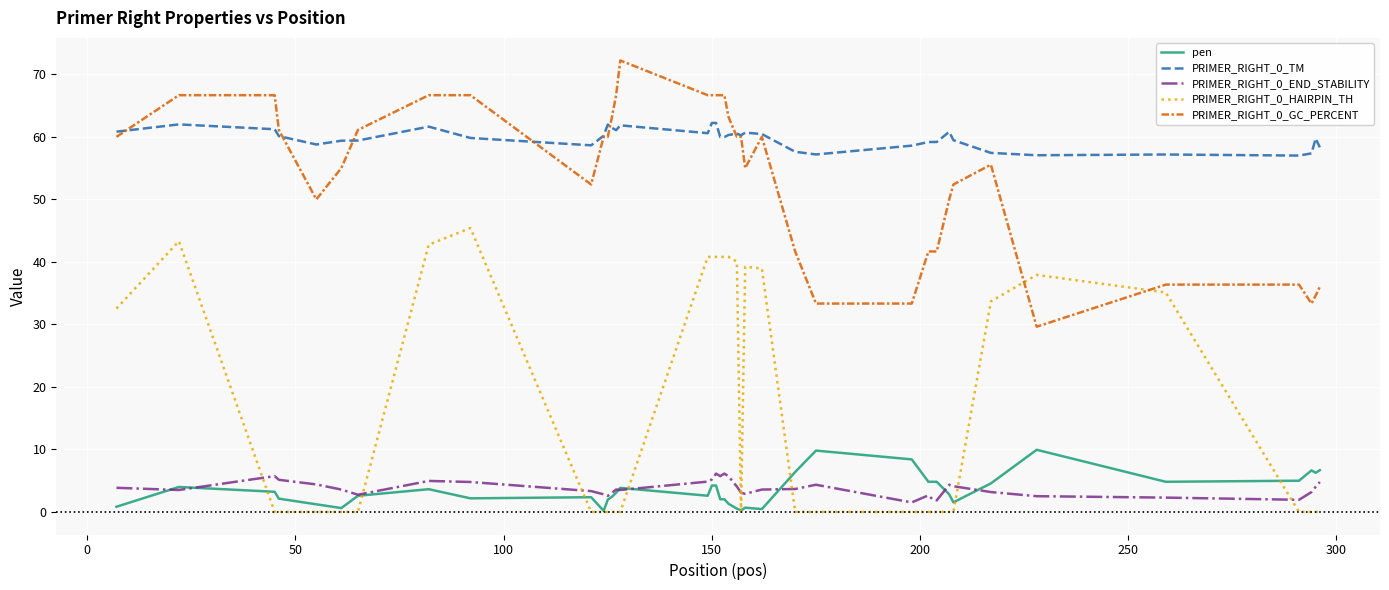

Which series has the widest spread of values?

PRIMER_RIGHT_0_HAIRPIN_TH